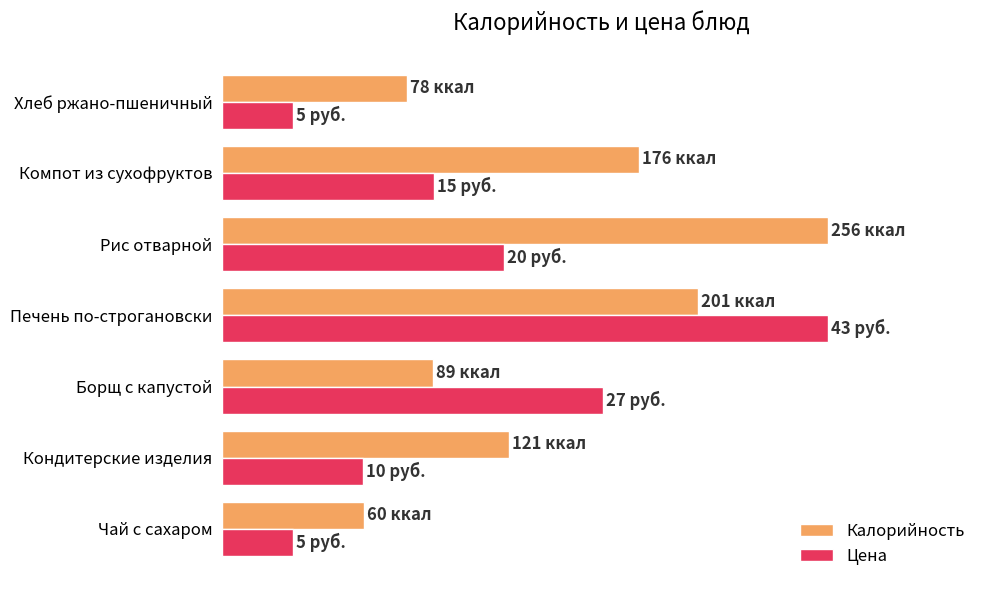

What is the greatest value displayed?

100.0